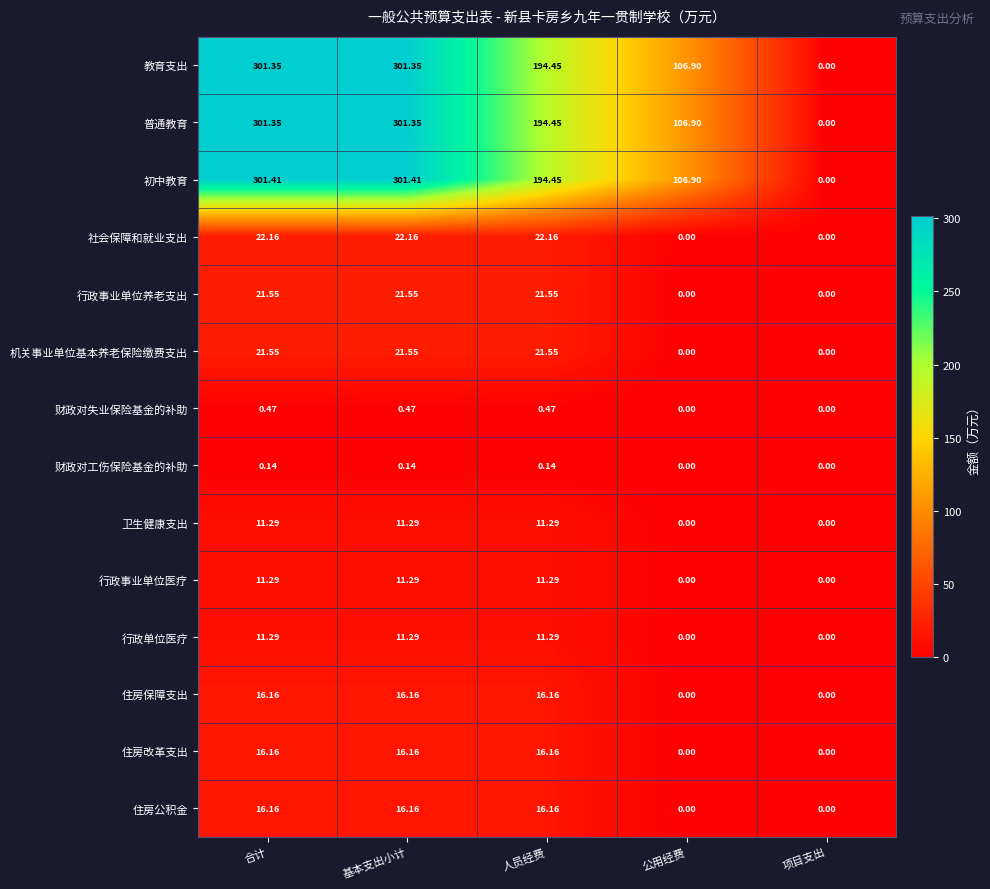

Which series has the largest total across all categories?

初中教育